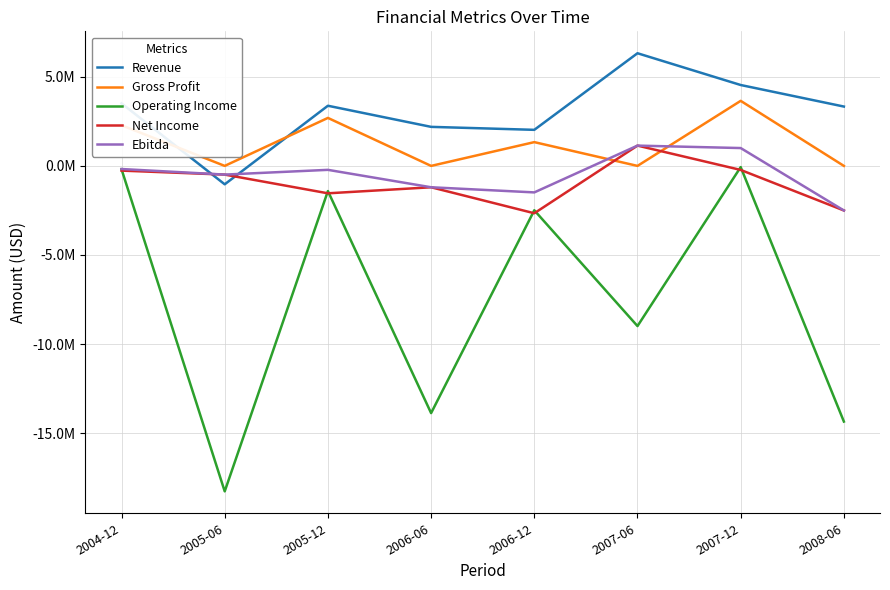

What is the approximate value of Revenue at 2006-12?

2024250.7